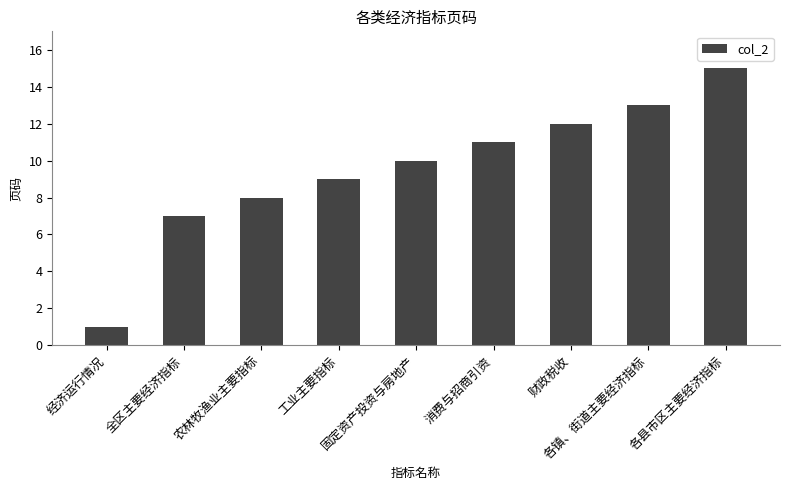

The value at 各镇、街道主要经济指标 is 8. True or false?

False